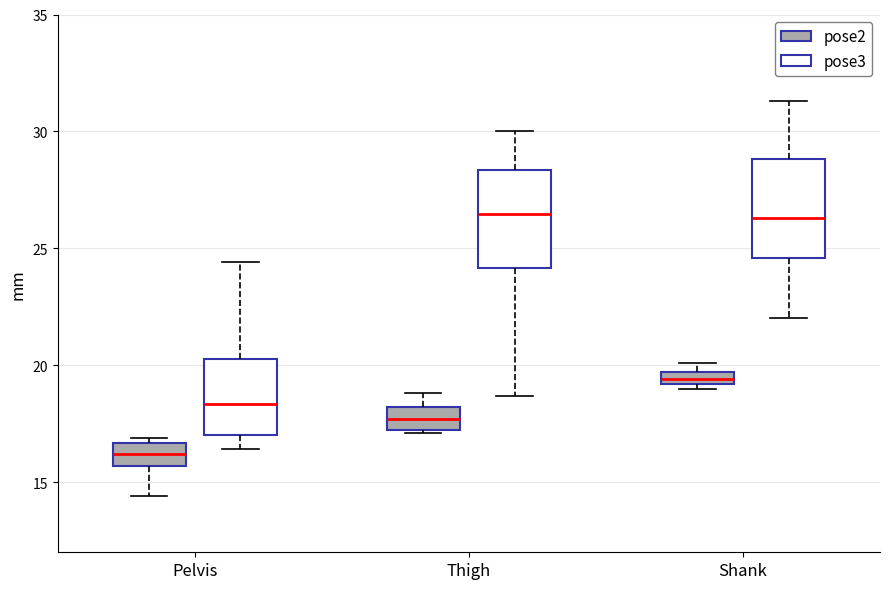

Which box has the lowest median line?

Pelvis (pose2)